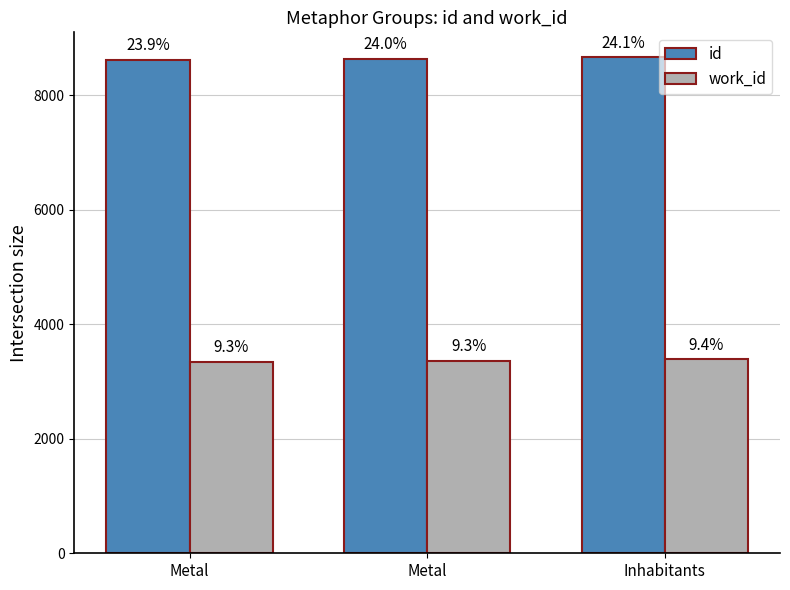

How many groups of bars are there?

3